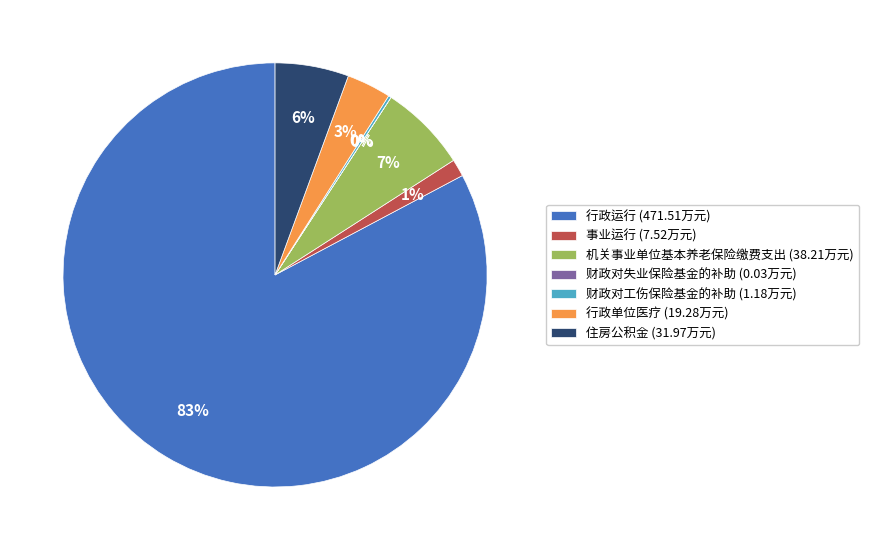

Does 行政运行 (471.51万元) represent more than half of the total?

Yes